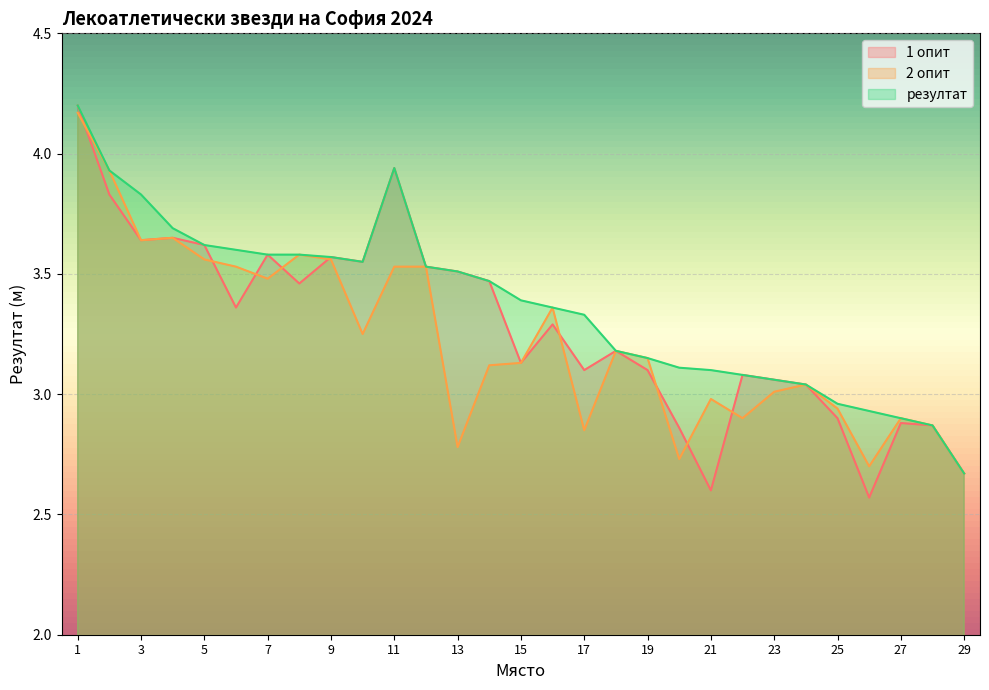

Is it true that резултат equals 4.2 at 18?

False